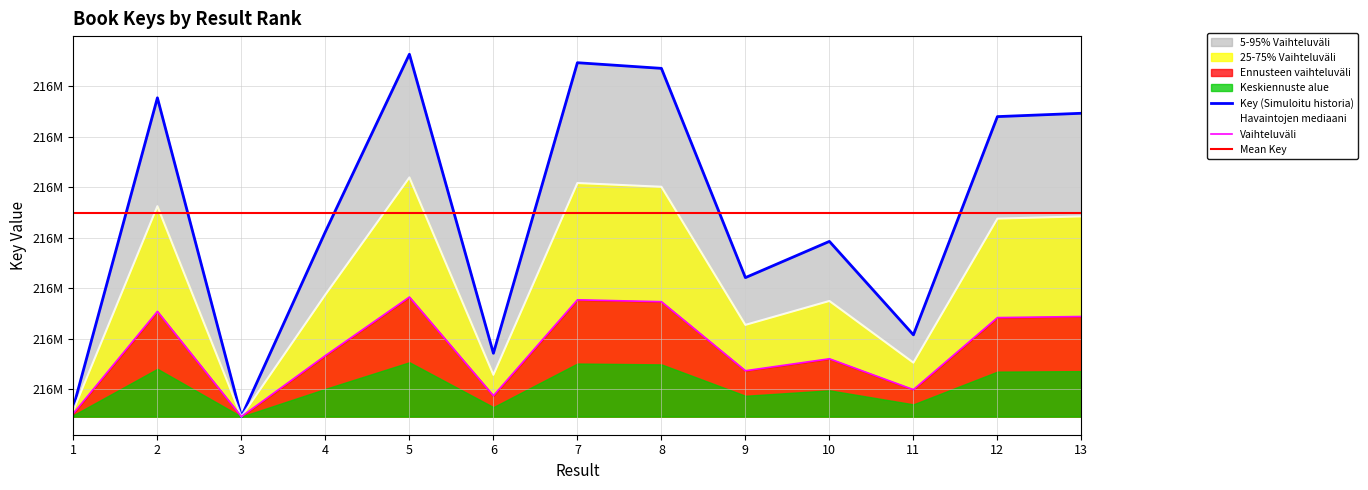

The value at 10 is 377417418. True or false?

False